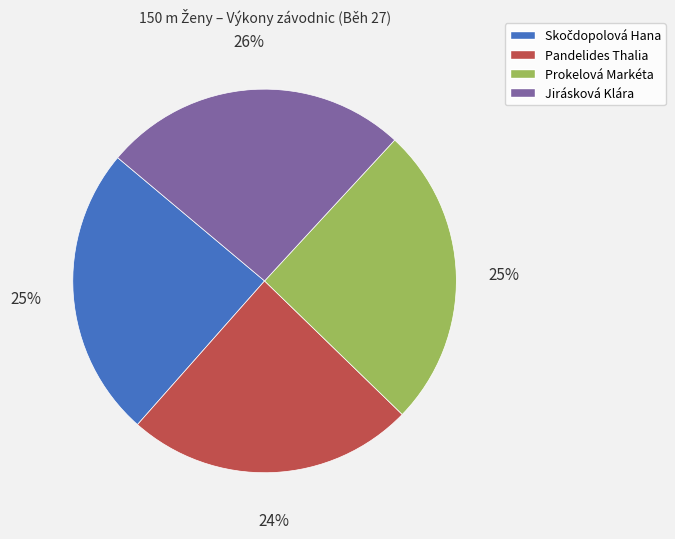

To the nearest percent, what is the average slice percentage?

25%